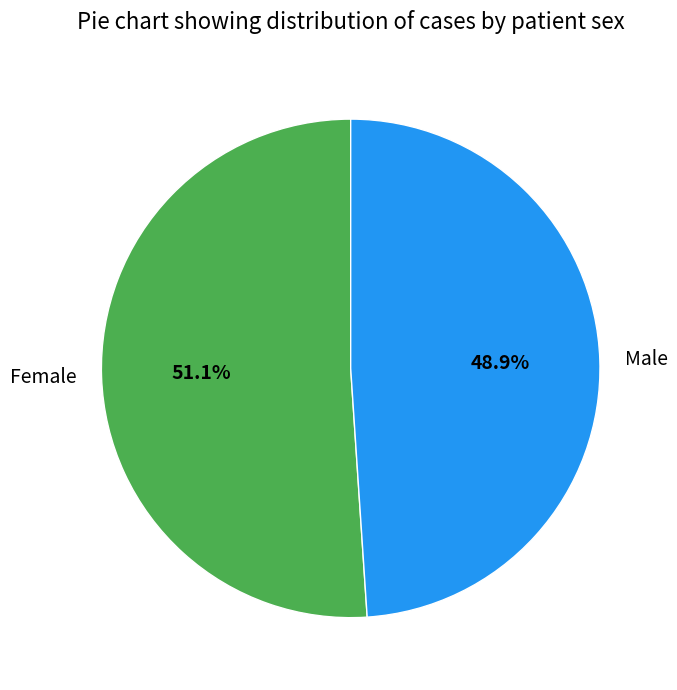

Does any single category account for the majority?

Yes